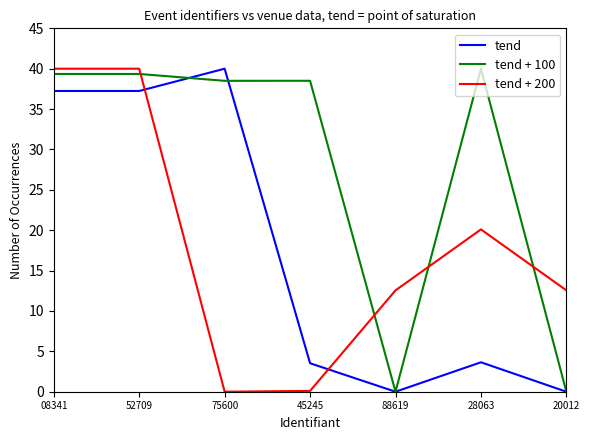

Between 45245 and 28063, which series saw the biggest shift?

tend + 200